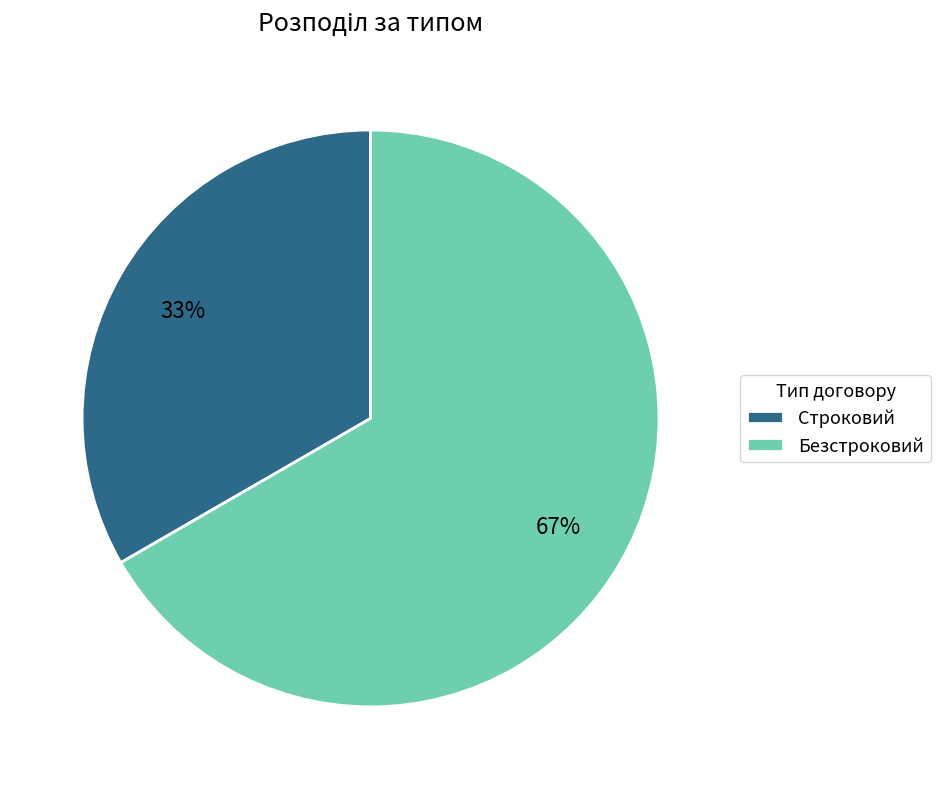

To the nearest percent, what is the average slice percentage?

50%